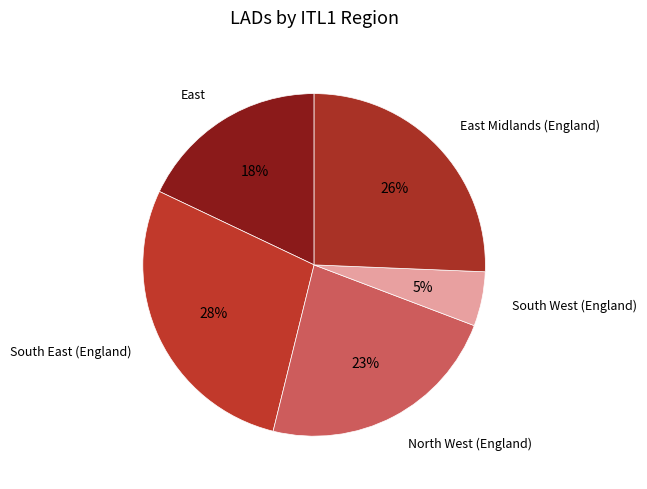

To the nearest percent, what is the difference between the largest and smallest slice percentages?

23%